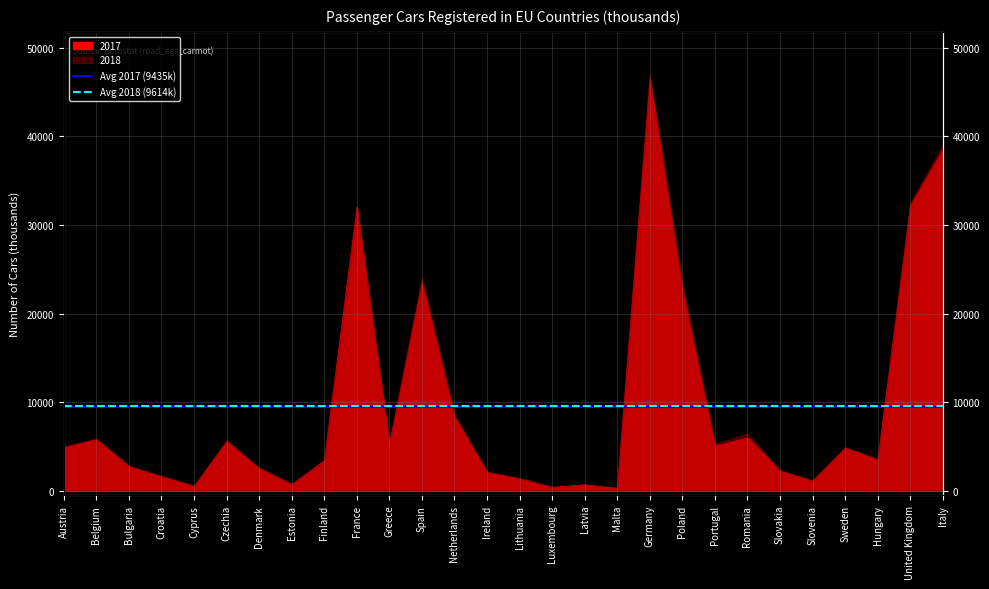

Which series has the largest total across all categories?

Avg 2018 (9614k)